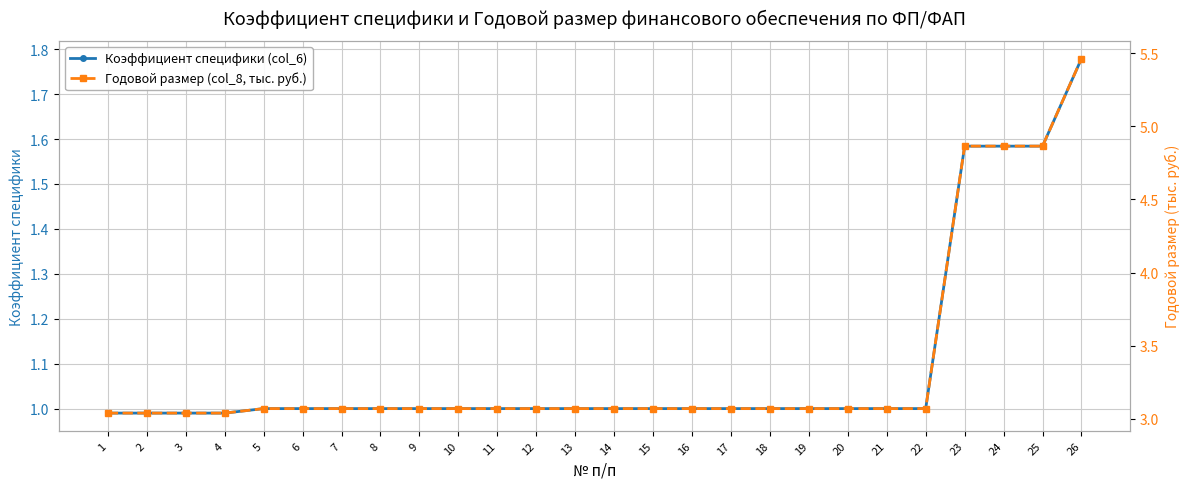

True or false: Коэффициент специфики (col_6) has a value of 1.0 at 12.

True